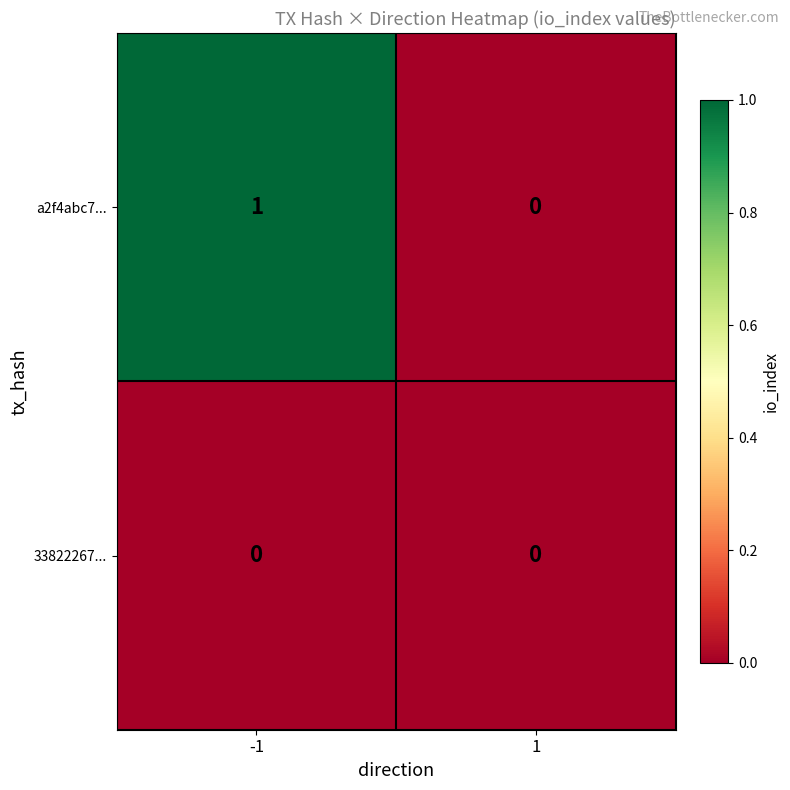

At which category does the chart reach its peak across all series?

-1